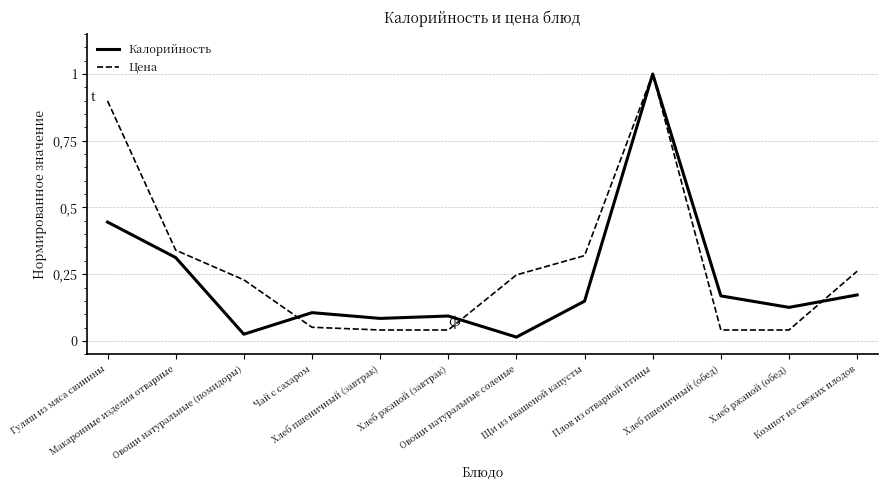

At how many categories does at least one series exceed 0?

12